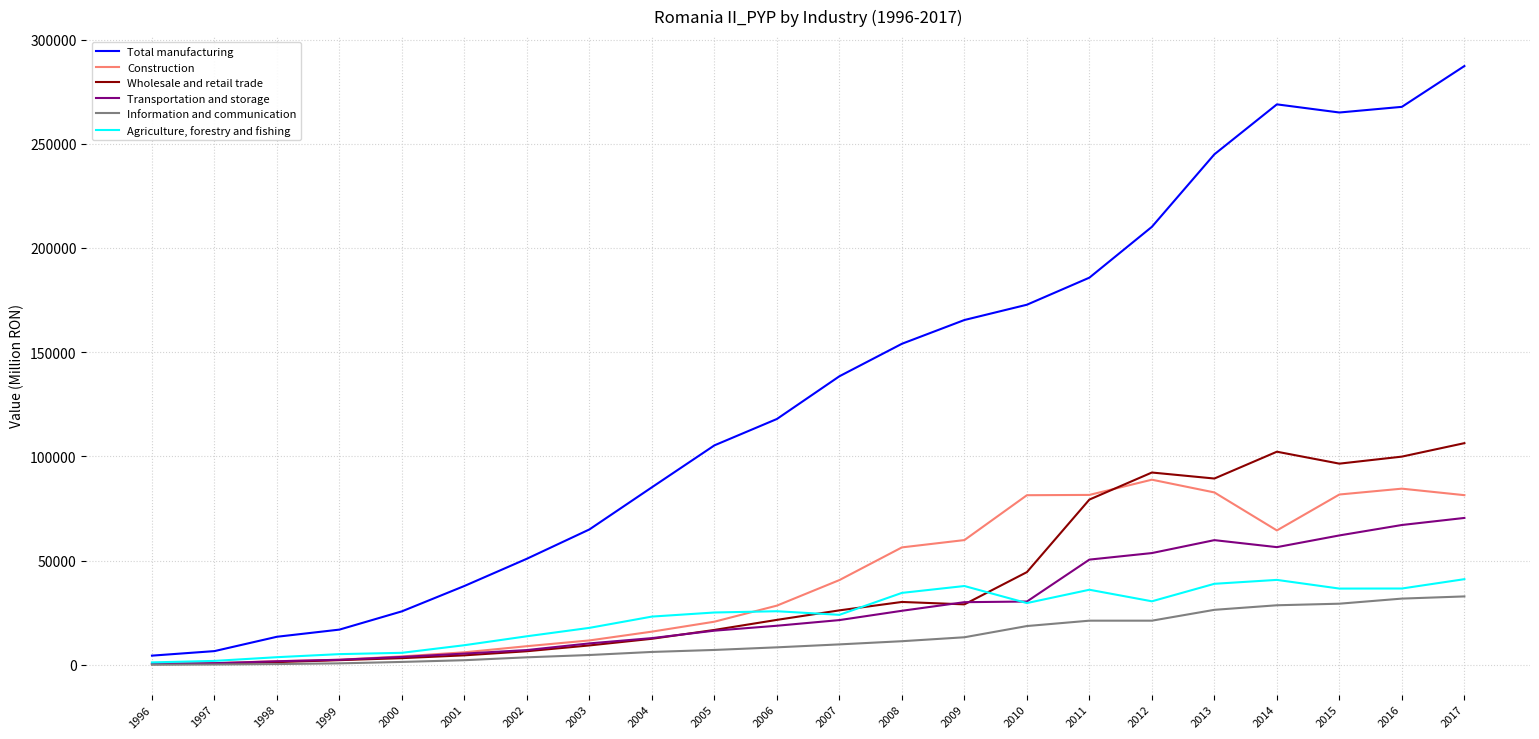

What is the sum of the Information and communication values at 2015 and 1996?

29461.5